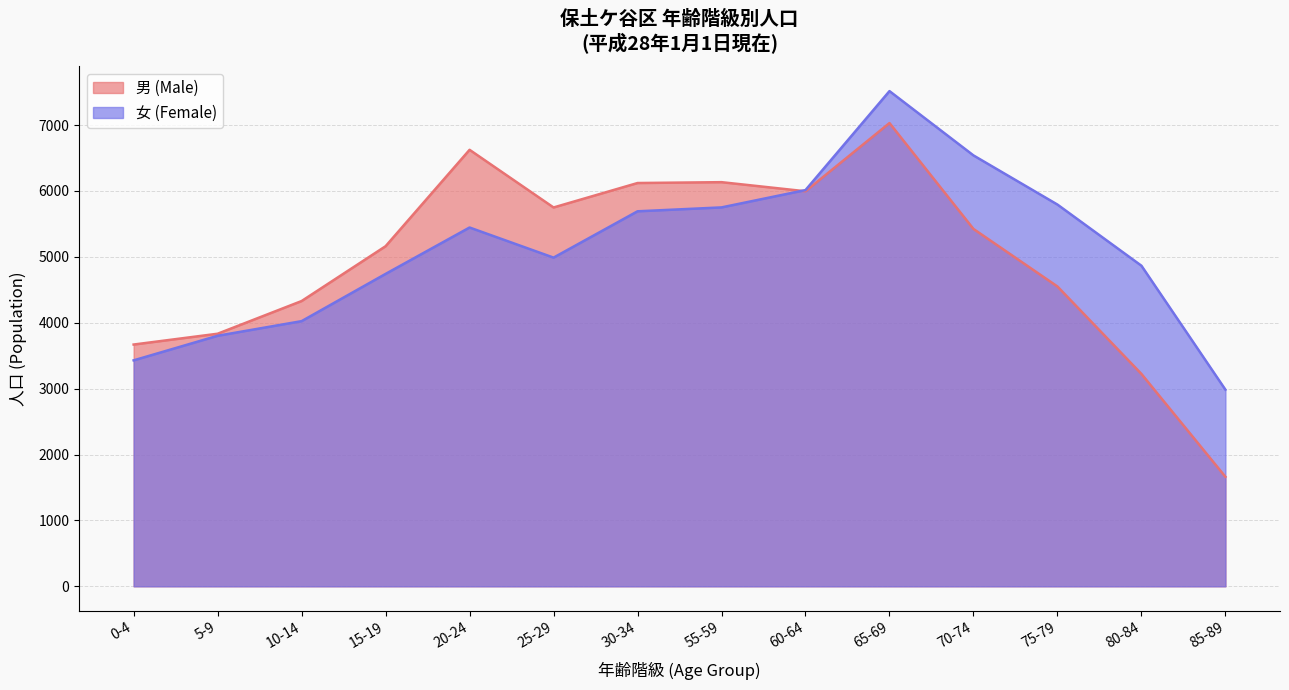

Which series has the widest spread of values?

男 (Male)